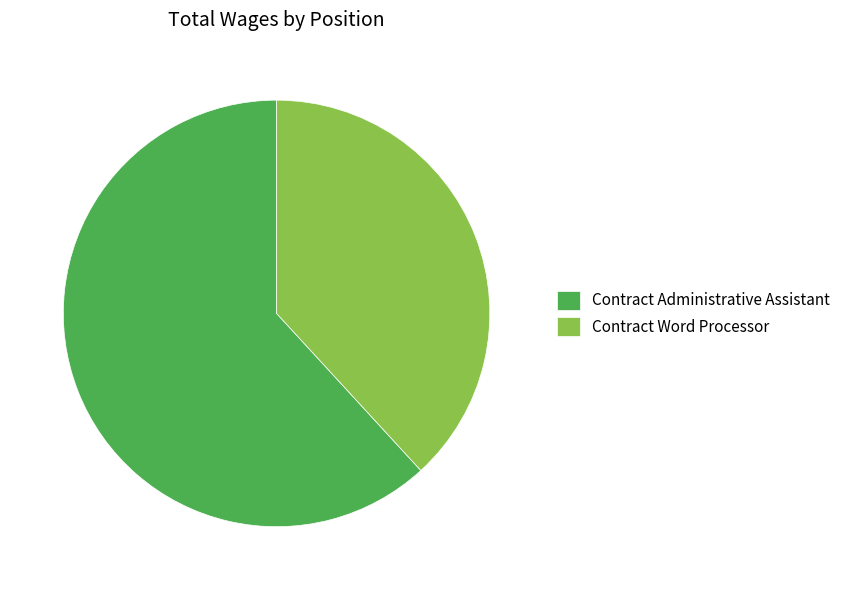

Count the number of slices in the pie.

2